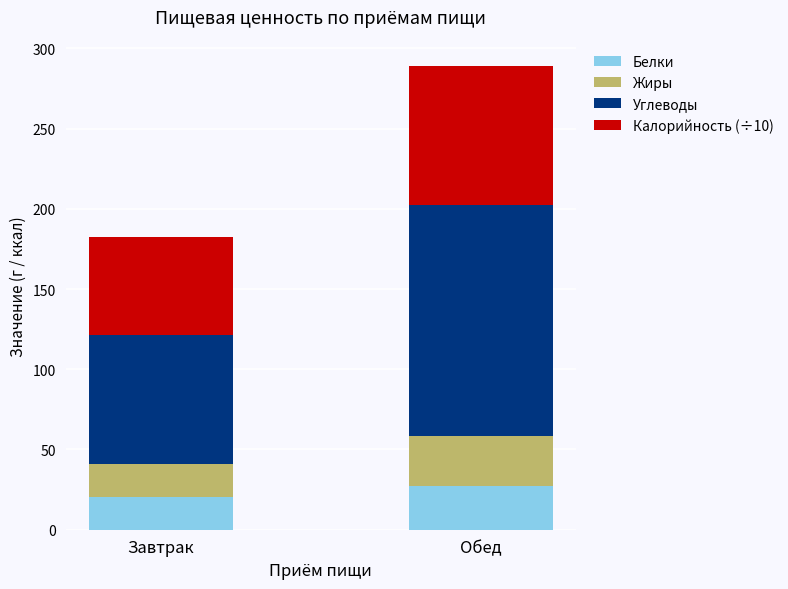

At which category is the sum across all series the highest?

Обед